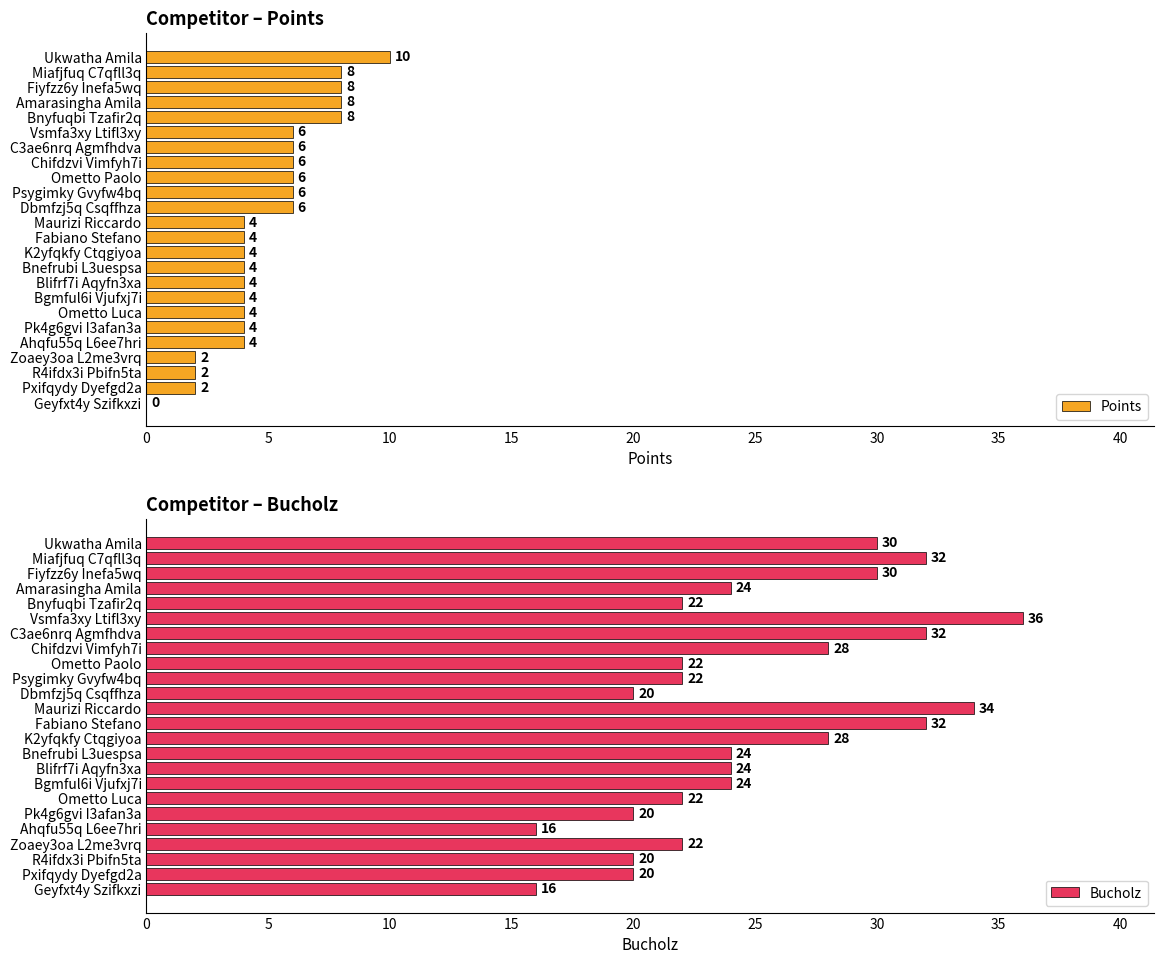

What is the maximum value for Points?

10